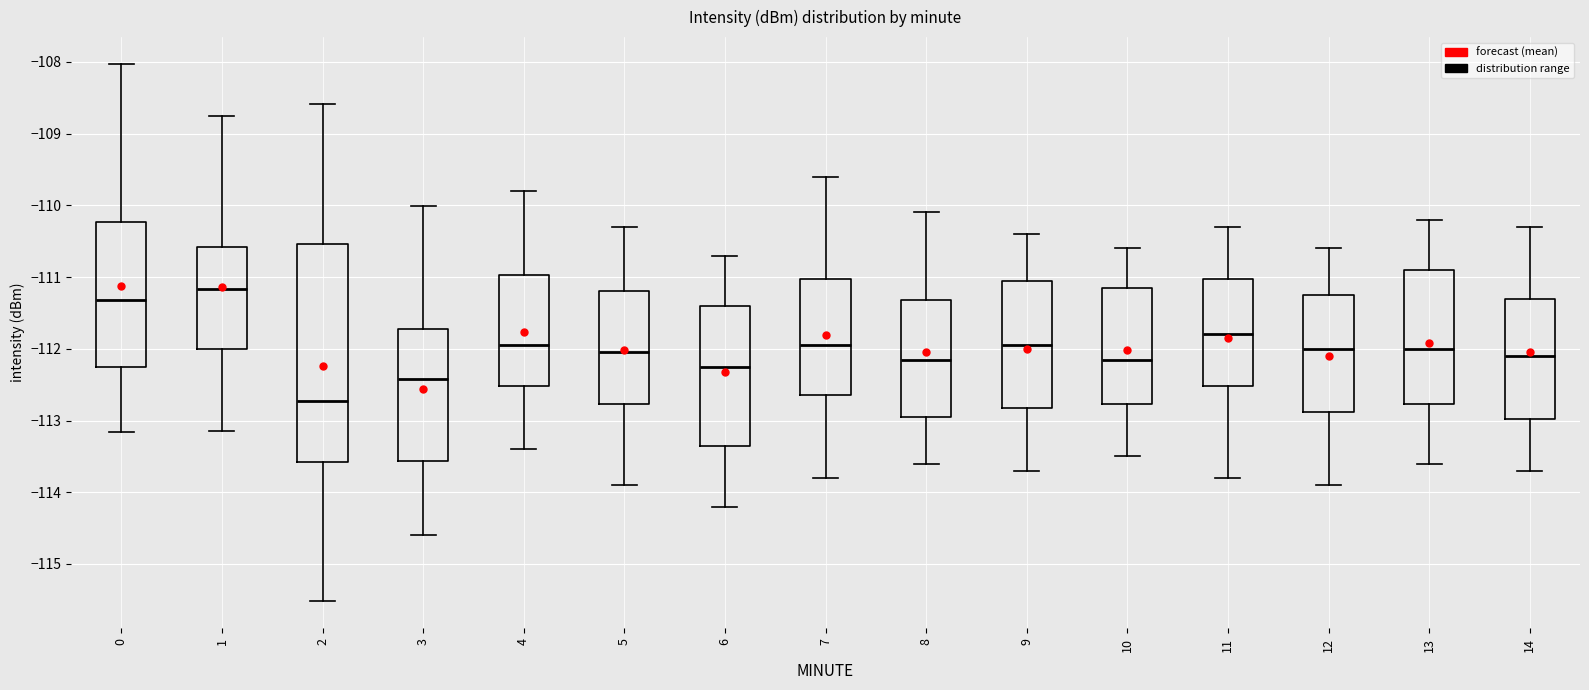

Where does the median line of the box at x = 0 sit on the y-axis? The values are not printed on the chart, so give them approximately, as read against the axis.

-111.3